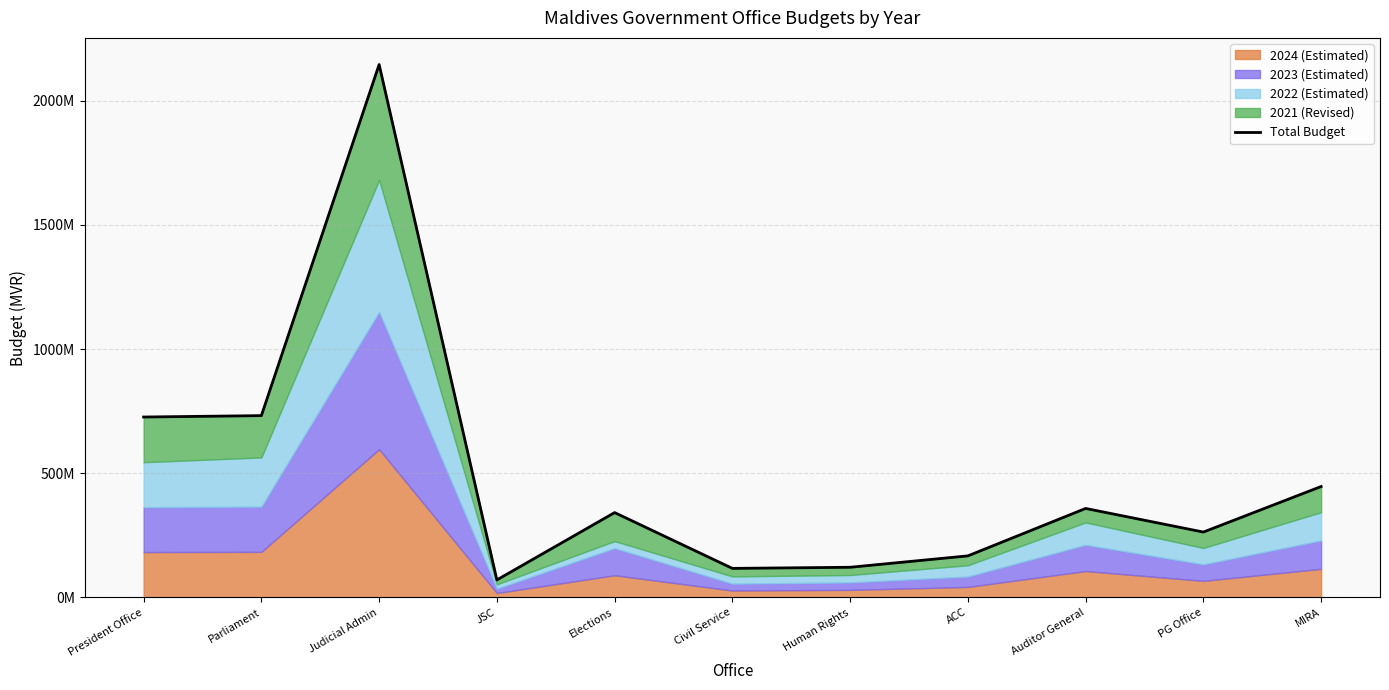

Reading left to right, transcribe all the data shown in this chart.

726251082	731825091	2145145833	70500733	341580178	116932188	121433877	167295605	358226654	263181473	446514053